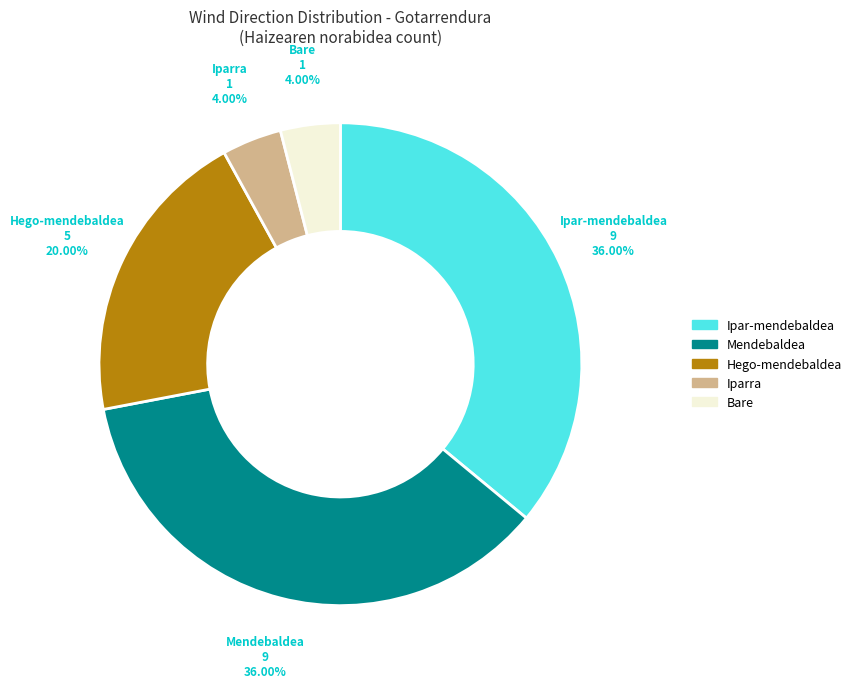

Approximately how many times larger is the value at Ipar-mendebaldea compared to Mendebaldea?

1.0